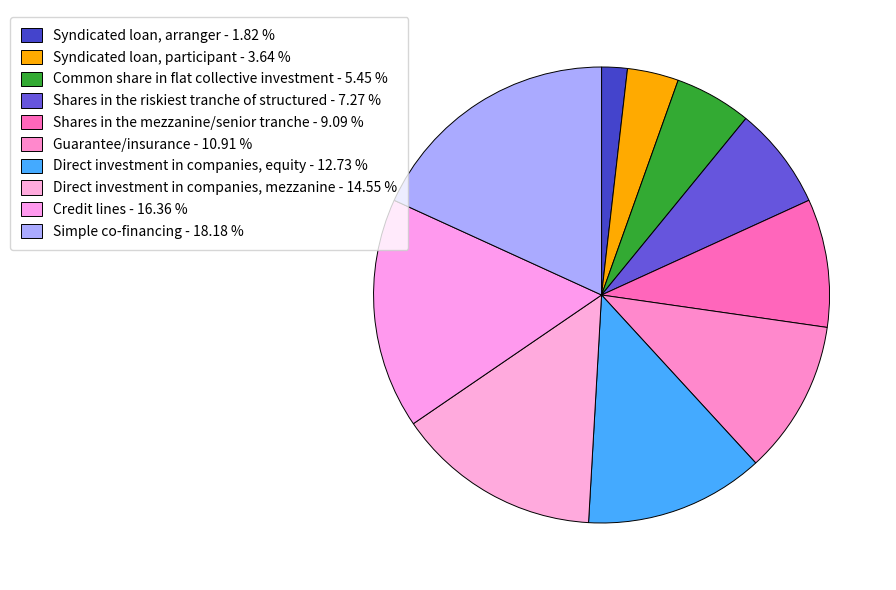

How many segments does this pie chart have?

10